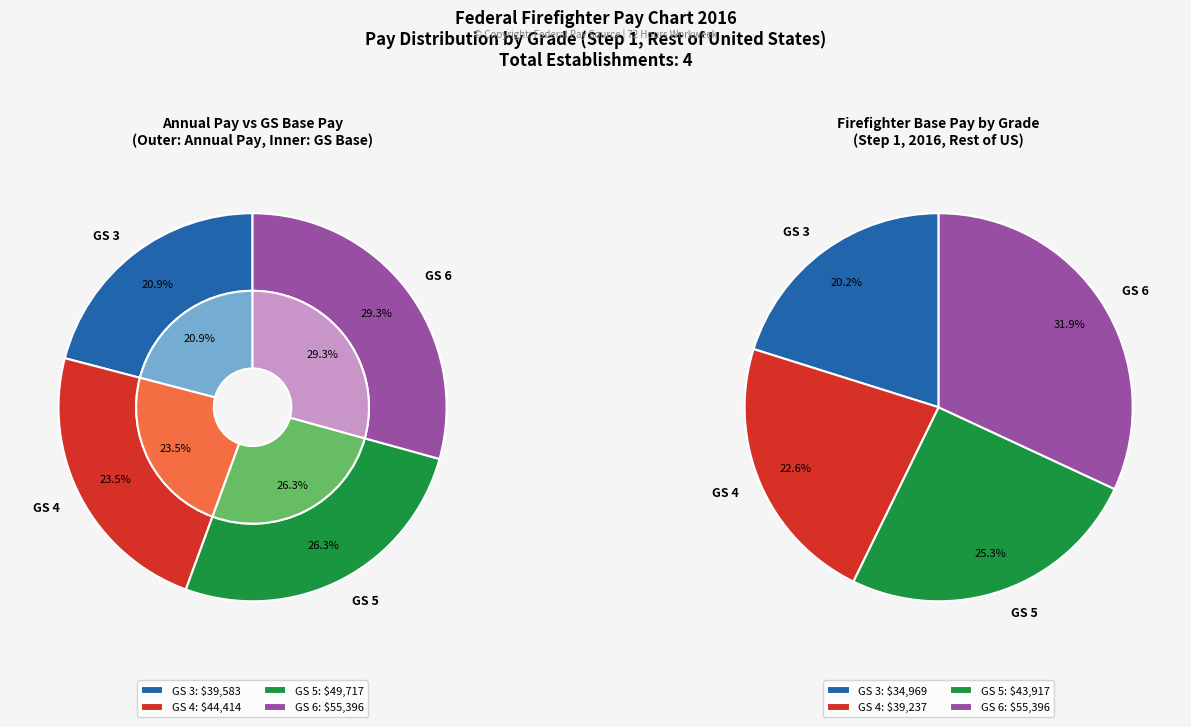

Does any single category account for the majority?

No